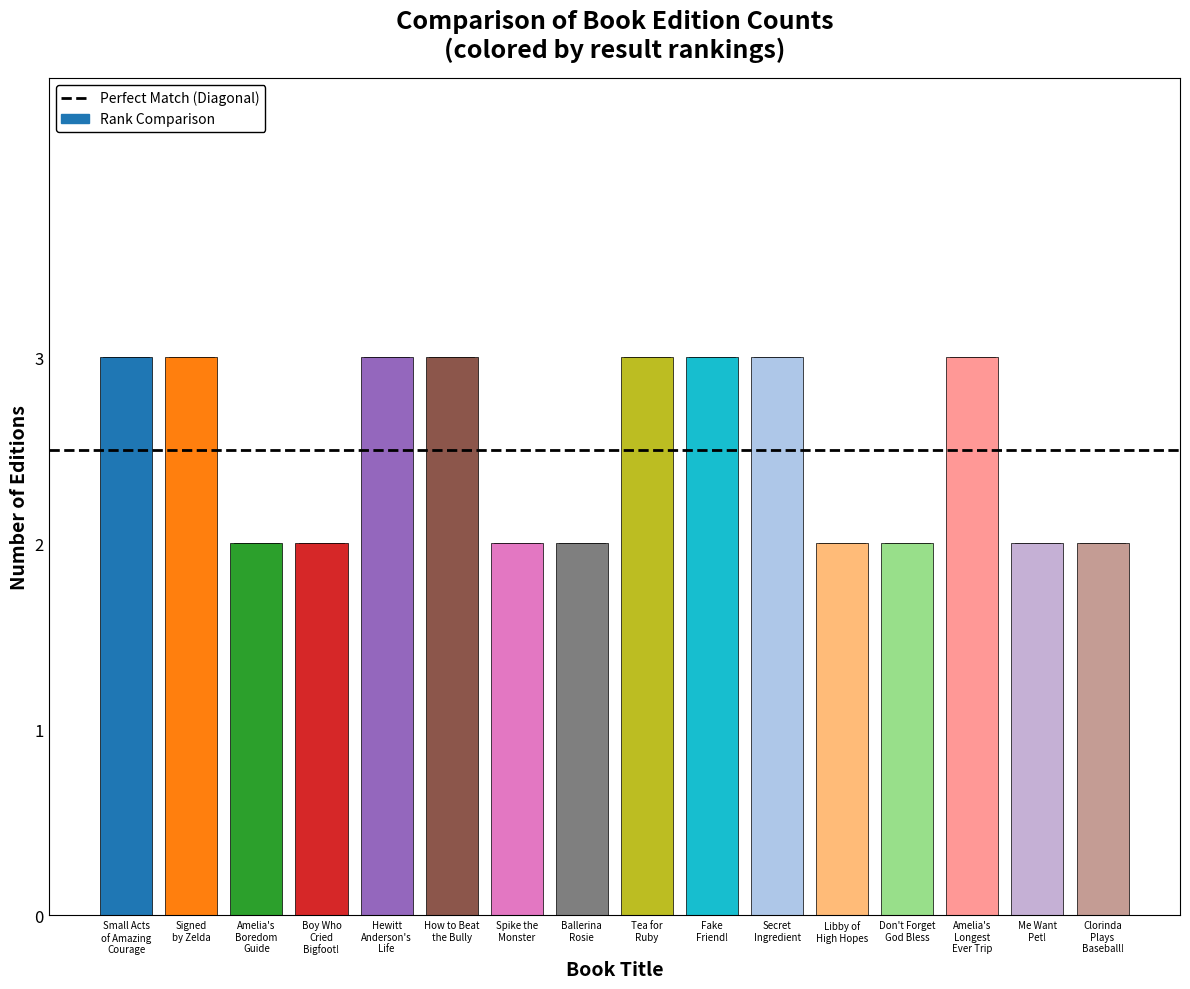

What is the greatest value displayed?

3